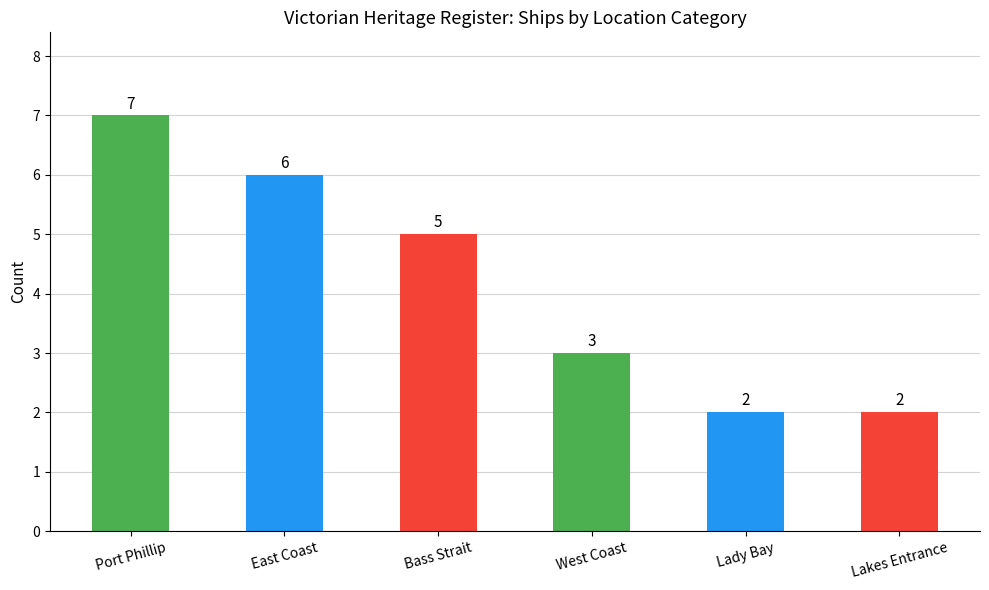

What is the value of the 4th bar from the left?

3